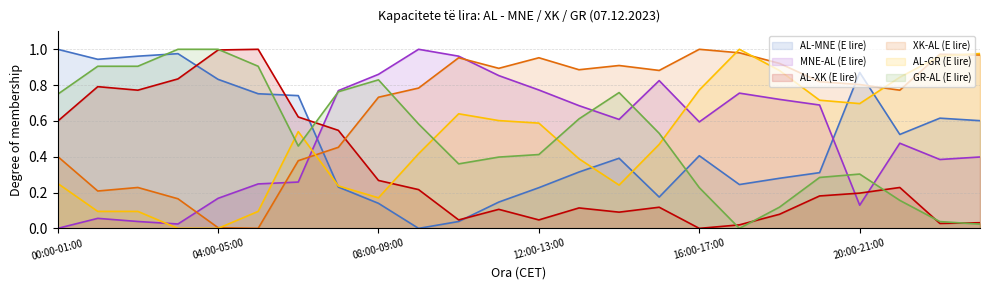

What is the value of the AL-MNE (E lire) point at the 15th from the left?

0.4